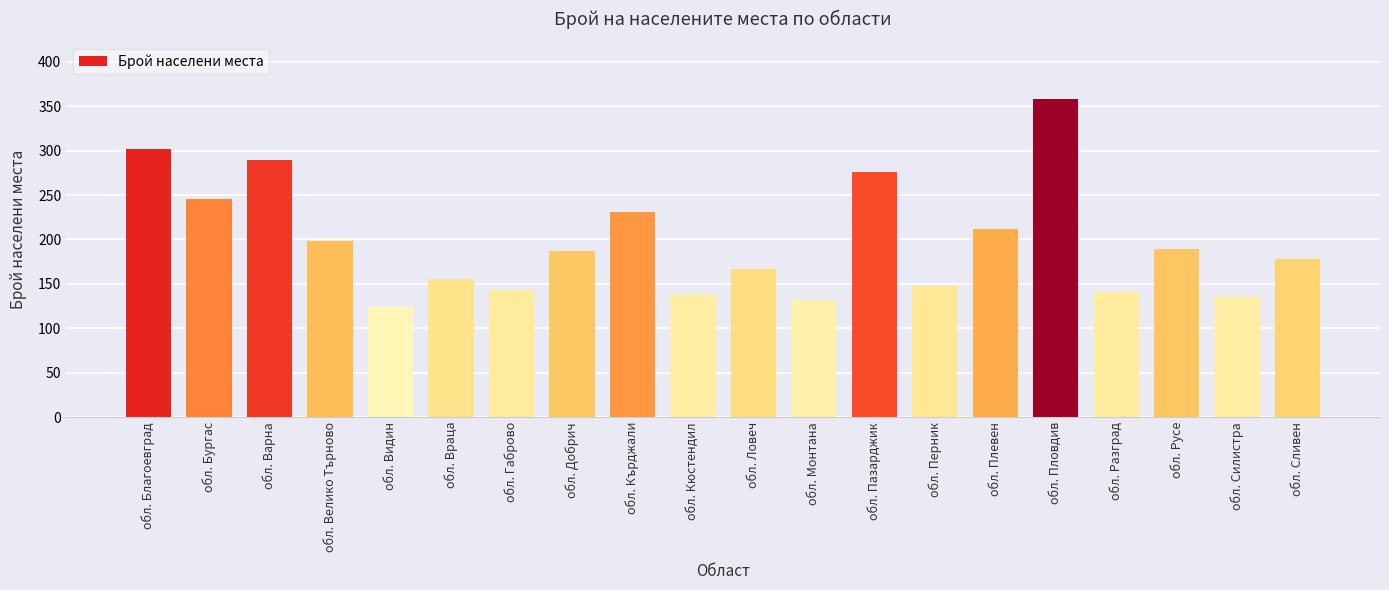

Reading left to right, transcribe all the data shown in this chart.

обл. Благоевград=302	обл. Бургас=245	обл. Варна=289	обл. Велико Търново=198	обл. Видин=124	обл. Враца=156	обл. Габрово=143	обл. Добрич=187	обл. Кърджали=231	обл. Кюстендил=138	обл. Ловеч=167	обл. Монтана=132	обл. Пазарджик=276	обл. Перник=148	обл. Плевен=212	обл. Пловдив=358	обл. Разград=141	обл. Русе=189	обл. Силистра=135	обл. Сливен=178